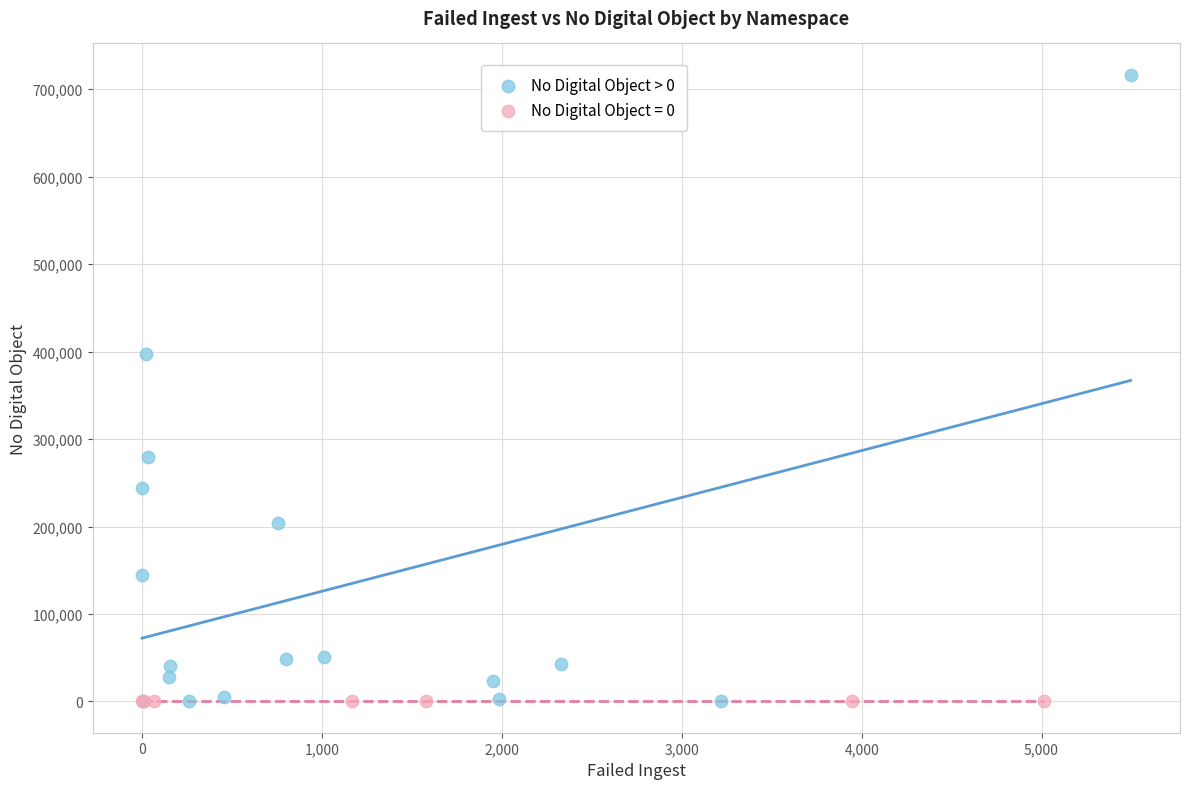

Which series contains the highest Y value?

No Digital Object > 0